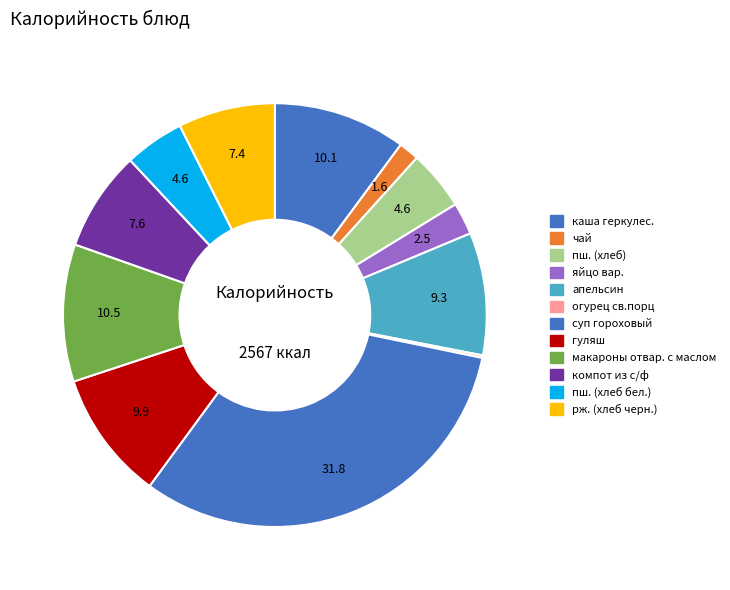

True or false: компот из с/ф accounts for 22% of the total.

False